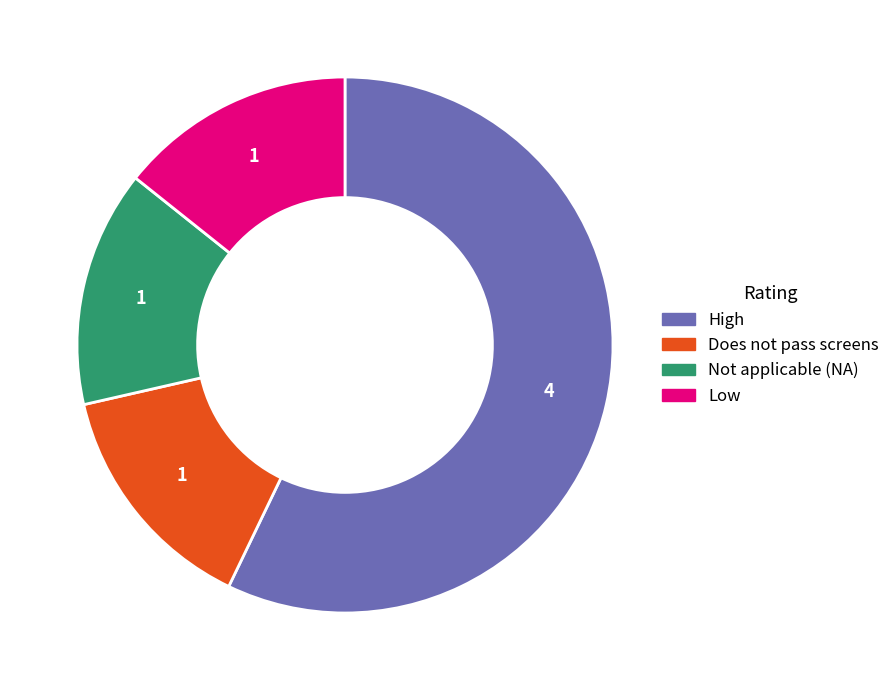

Combined, do Low and Does not pass screens account for over 50%?

No